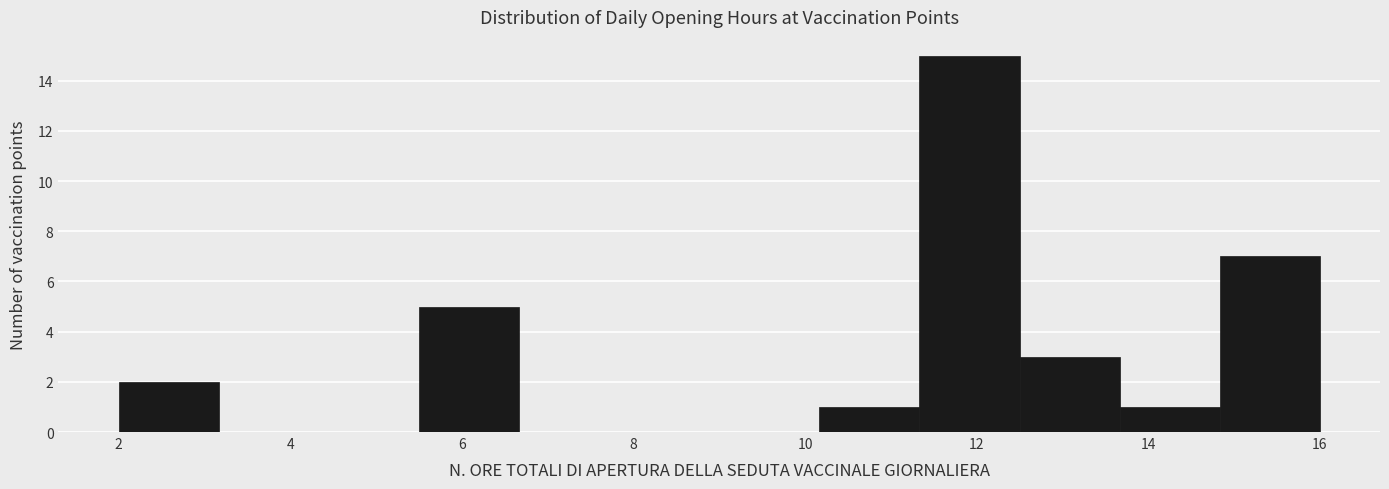

Reading left to right, transcribe this chart: for each bar, give the range it covers on the x-axis and its height. Neither the bar edges nor the heights are printed on the chart, so give them approximately, as read against the axes.

2.0 to 3.2: 2
3.2 to 4.4: 0
4.4 to 5.6: 0
5.6 to 6.6: 5
6.6 to 7.8: 0
7.8 to 9.0: 0
9.0 to 10.2: 0
10.2 to 11.4: 1
11.4 to 12.6: 15
12.6 to 13.6: 3
13.6 to 14.8: 1
14.8 to 16.0: 7